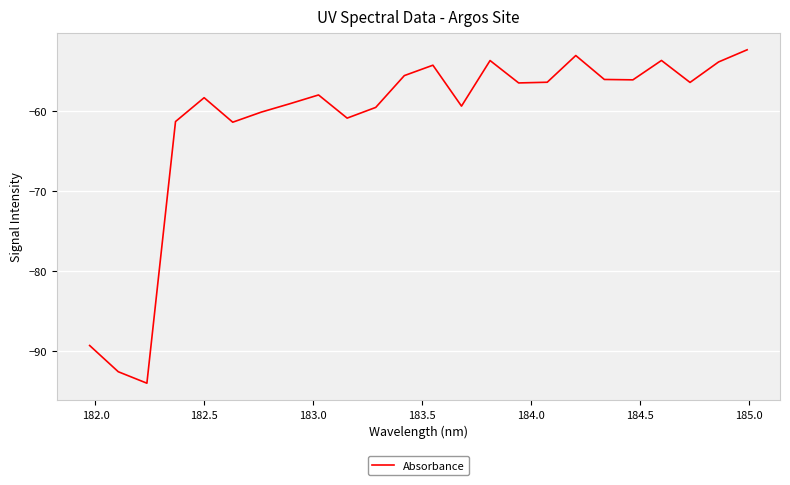

What is the difference between the maximum and minimum values?

41.7